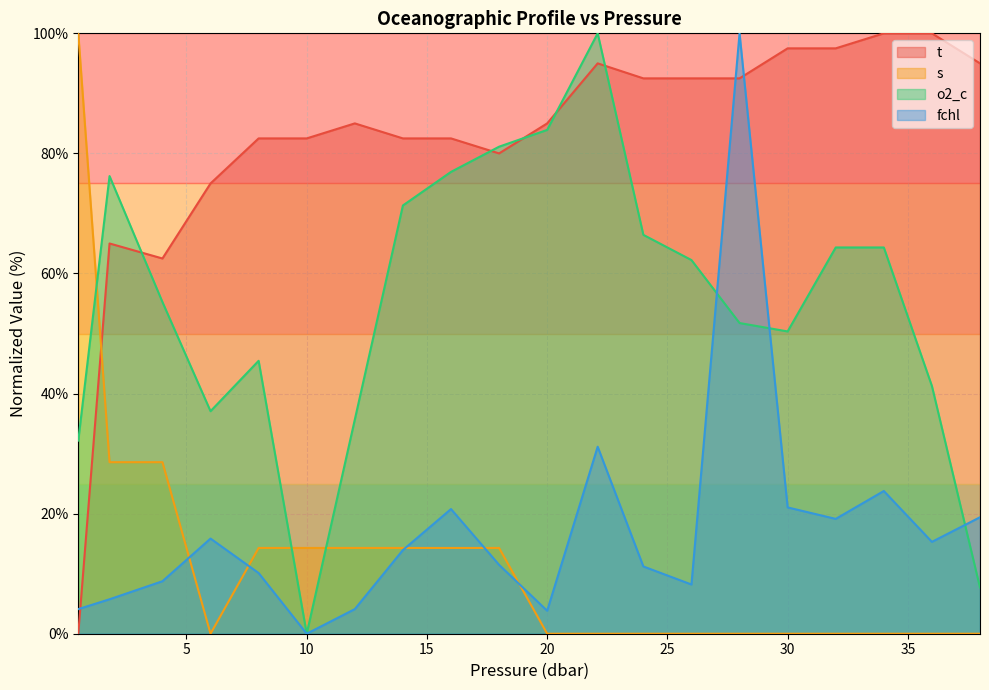

What value does the fchl series have at 10?

0.0